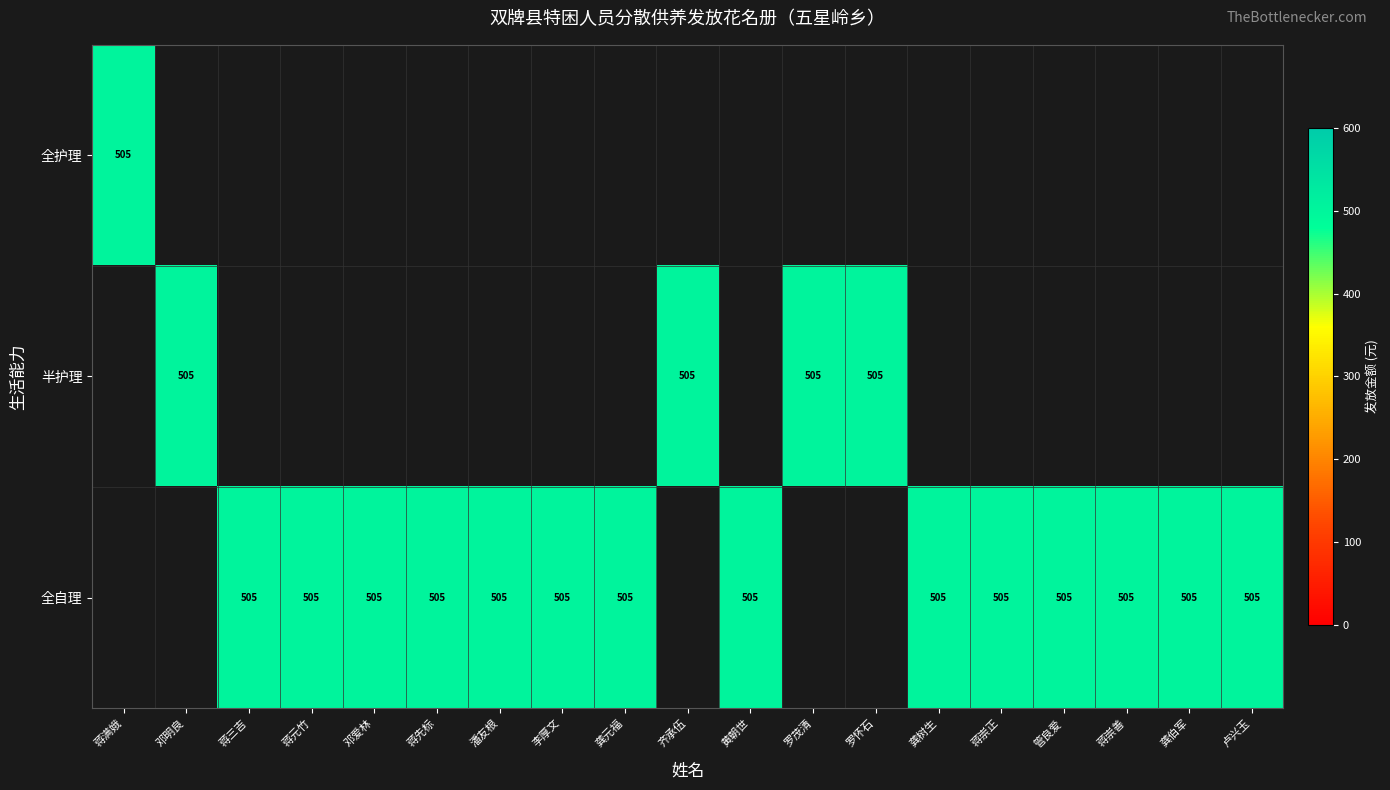

What is the difference between the highest and lowest values at 邓明良?

505